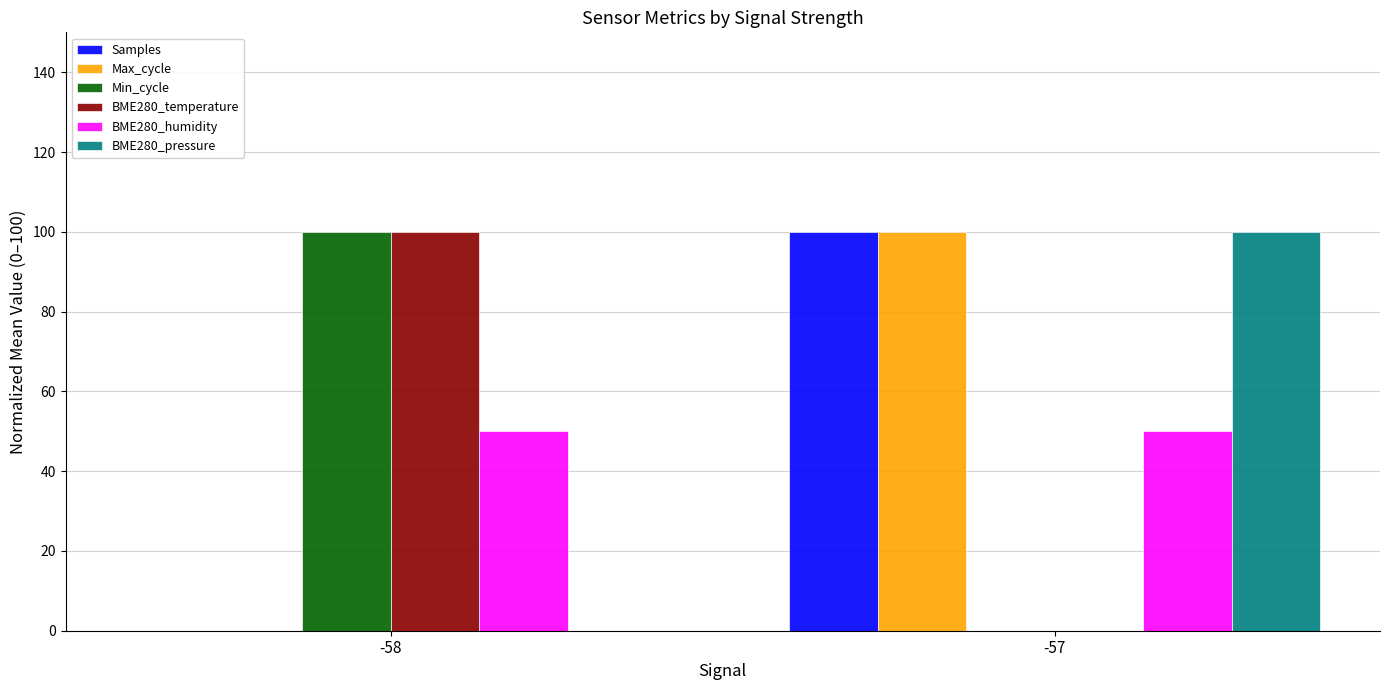

Count the Samples values in the range 0 to 100.

2